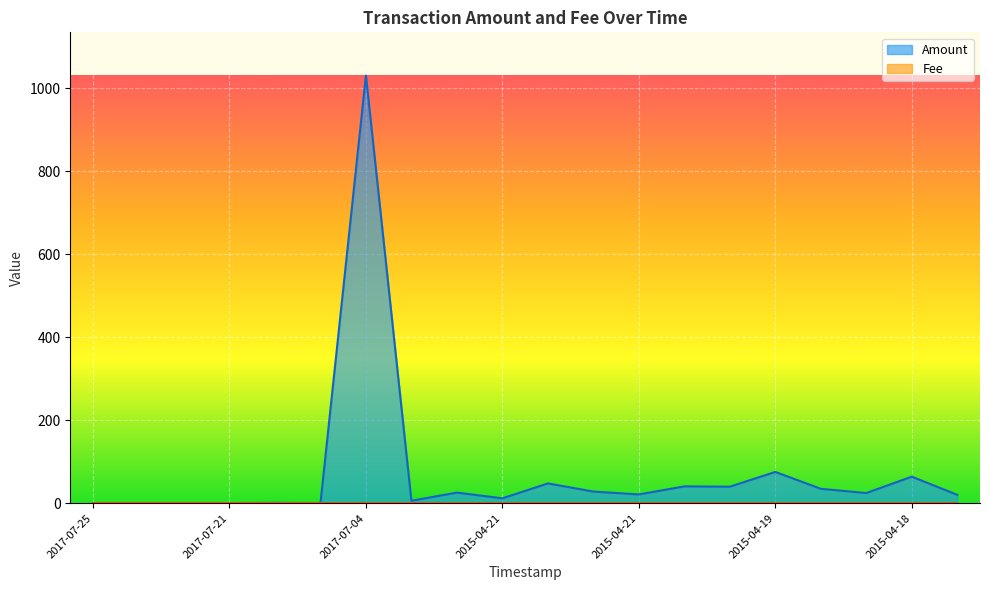

What is the label of the 3rd point from the right?

2015-04-19